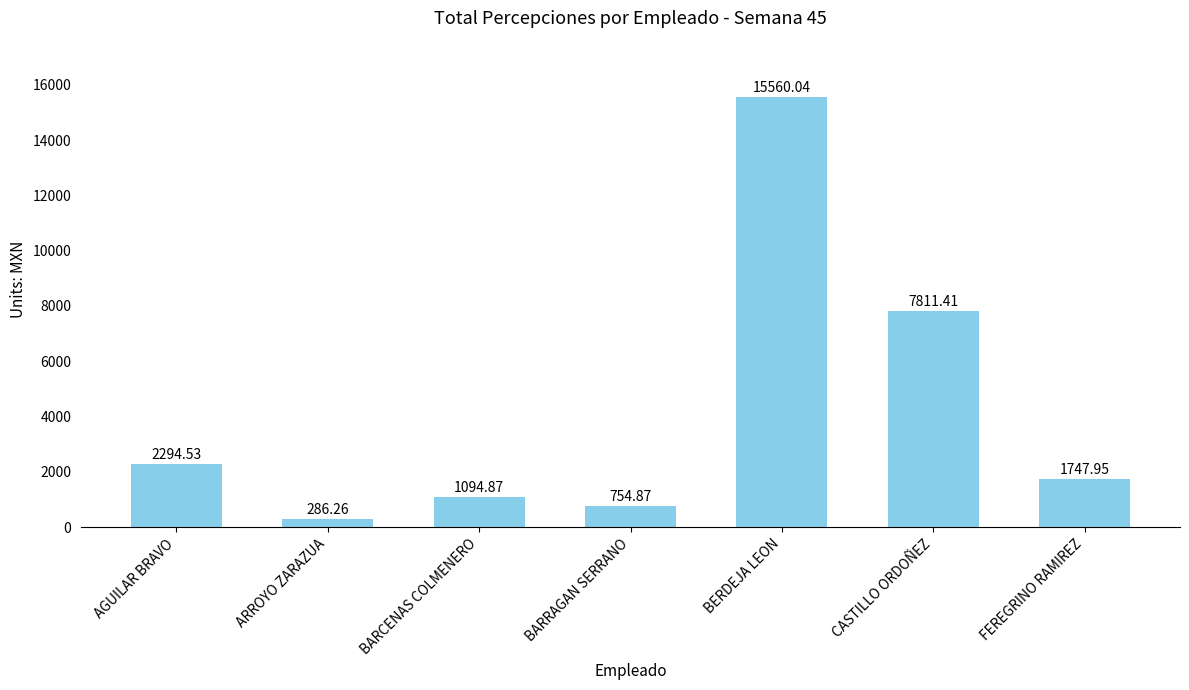

What is the difference between the values at ARROYO ZARAZUA and BARCENAS COLMENERO?

808.6